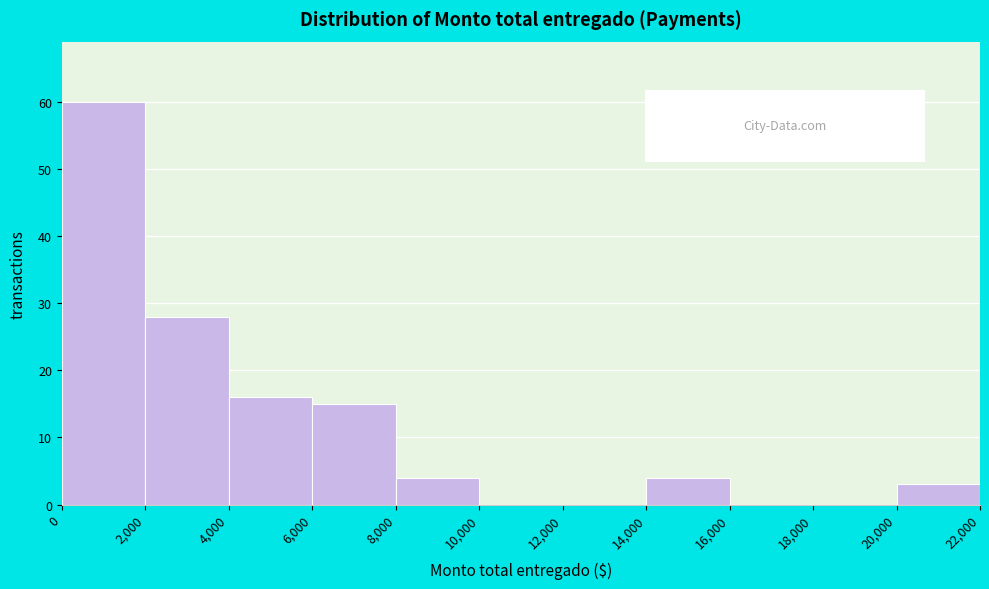

How tall is the bar that spans 0 to 2,000 on the x-axis? The values are not printed on the chart, so give them approximately, as read against the axis.

60